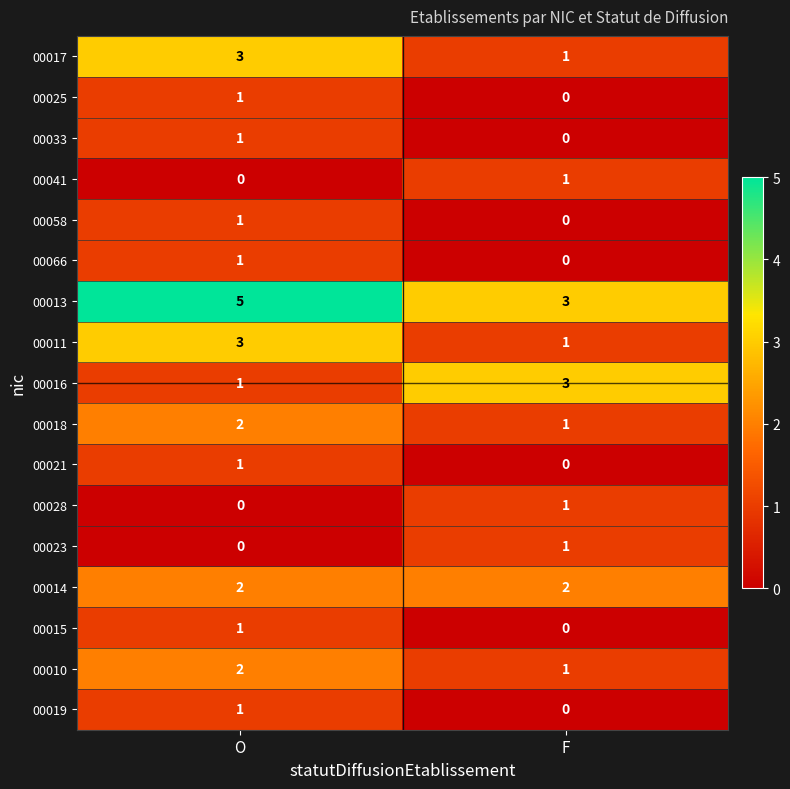

Which category has the lowest value in the 00025 series?

F